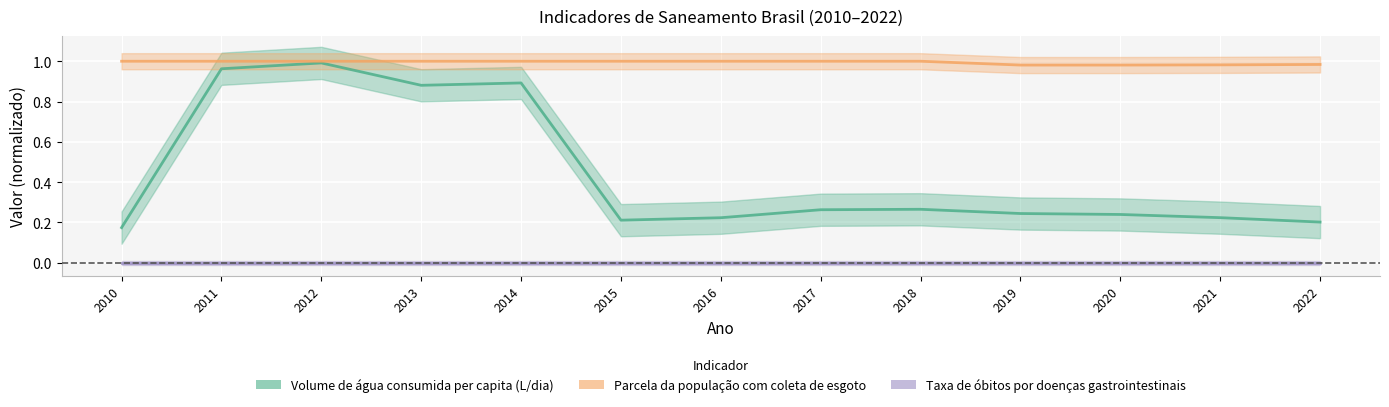

At which label does Parcela da população com coleta de esgoto reach its peak?

2010